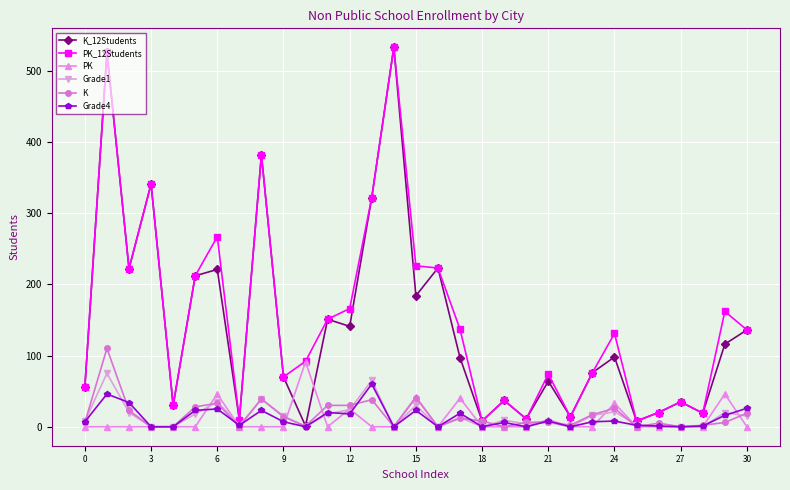

How many series are shown in this chart?

6